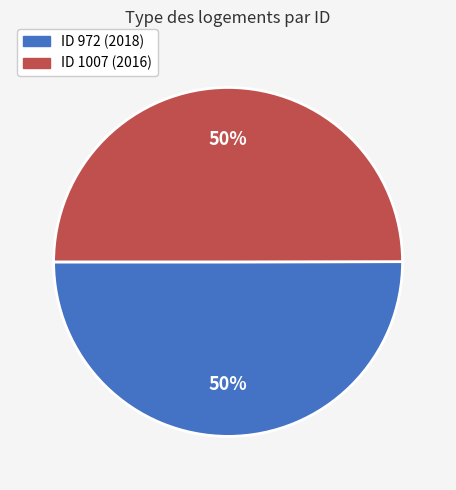

To the nearest percent, what is the average slice percentage?

50%